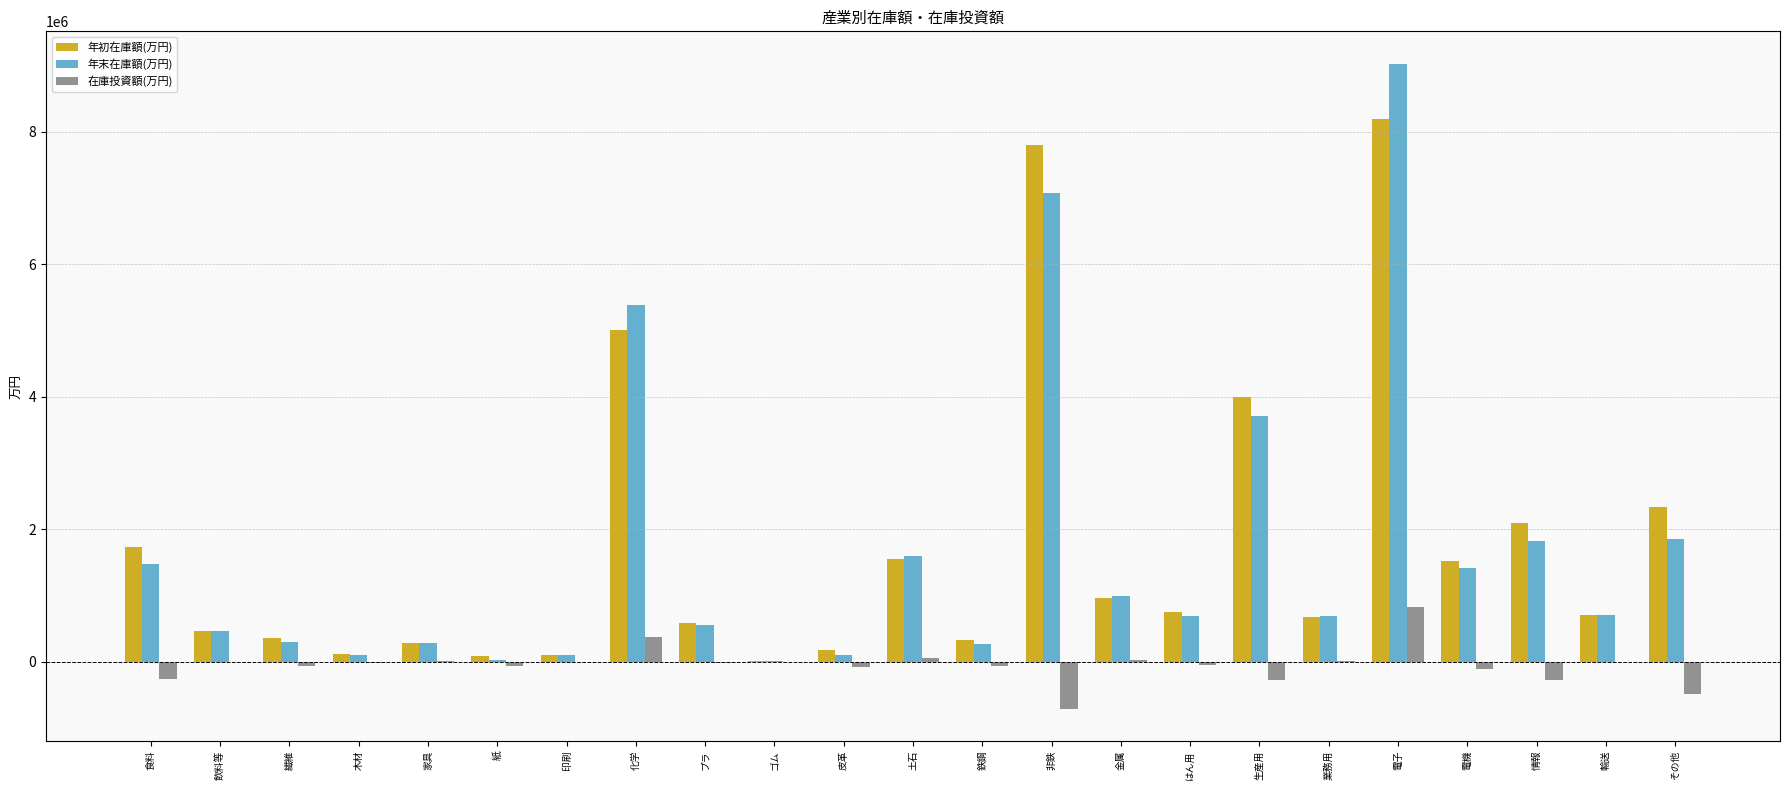

The value of 年末在庫額(万円) at 金属 is 1578834. True or false?

False